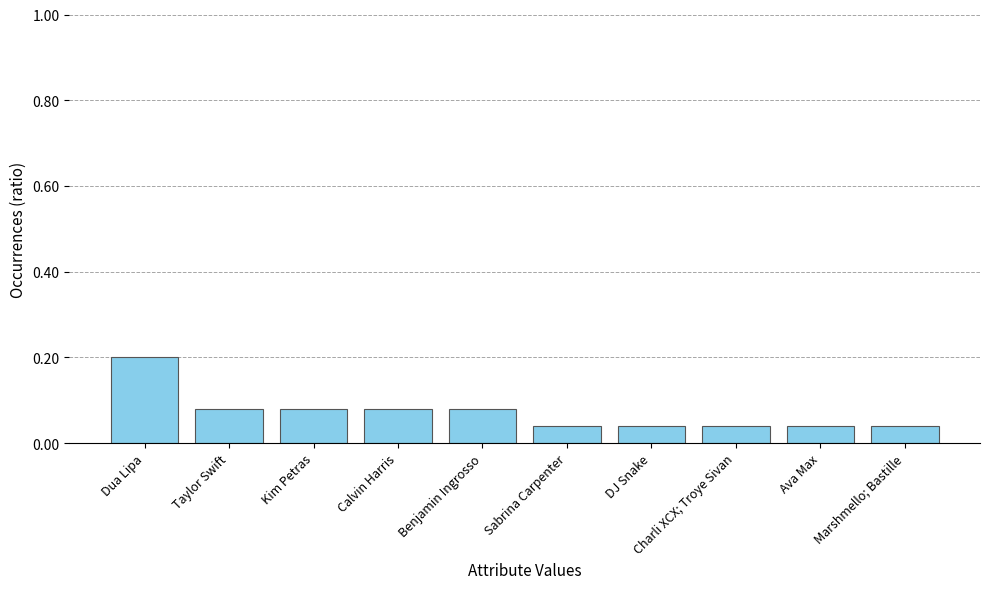

What is the greatest value displayed?

0.2